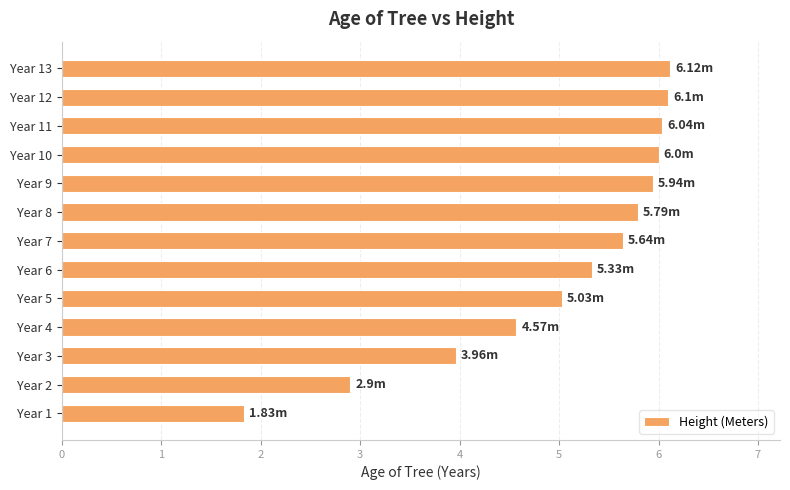

Count the number of categories in the chart.

13